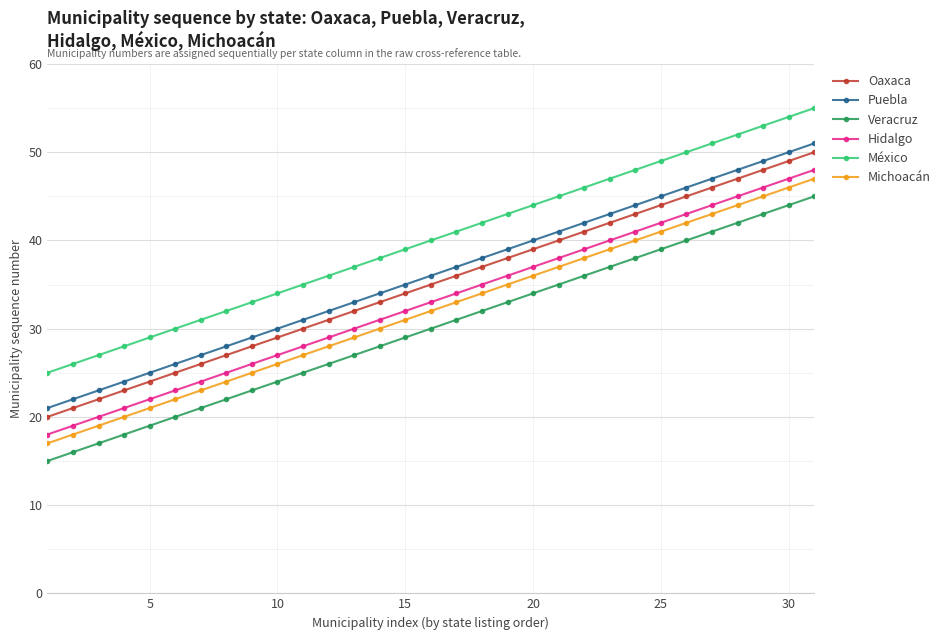

What is the smallest value displayed?

15